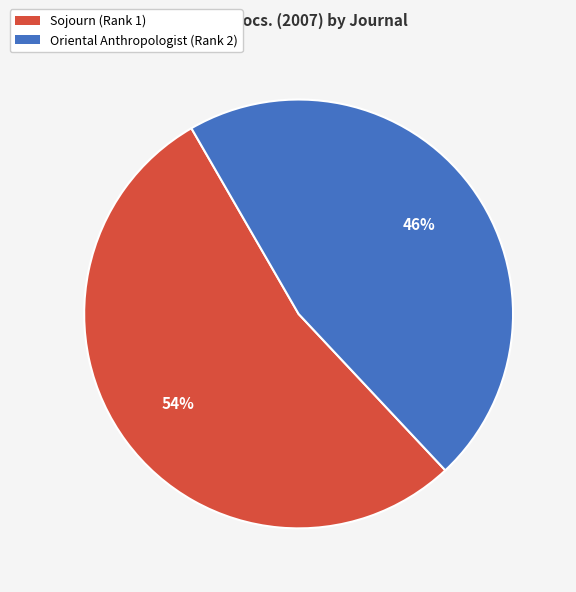

Is there a majority slice in this chart?

Yes